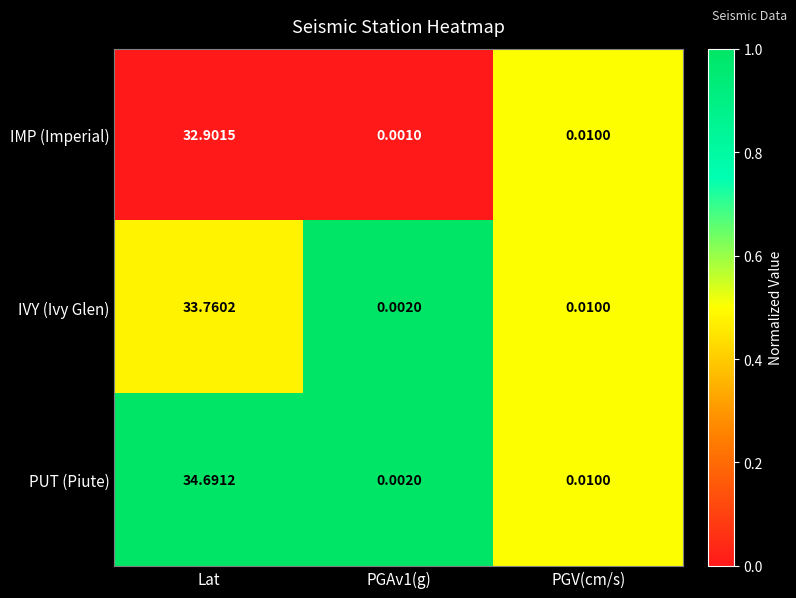

Which category has the lowest value across all series?

PGAv1(g)